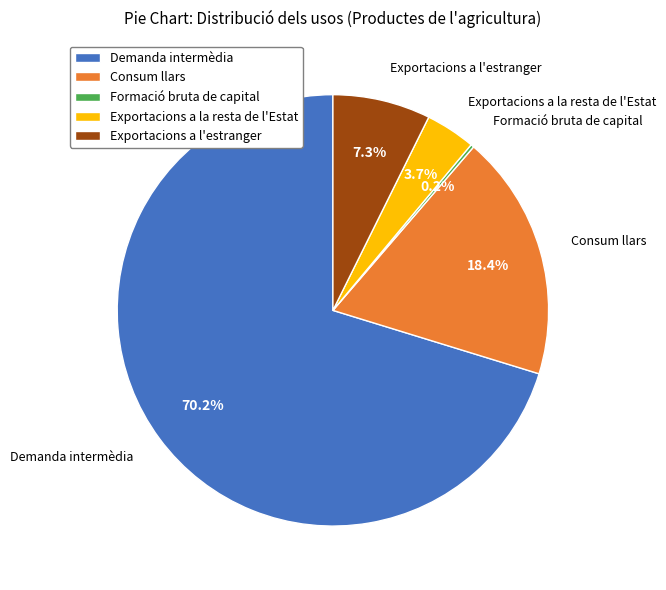

To the nearest percent, what is the difference between the Demanda intermèdia and Exportacions a la resta de l'Estat slice percentages?

67%